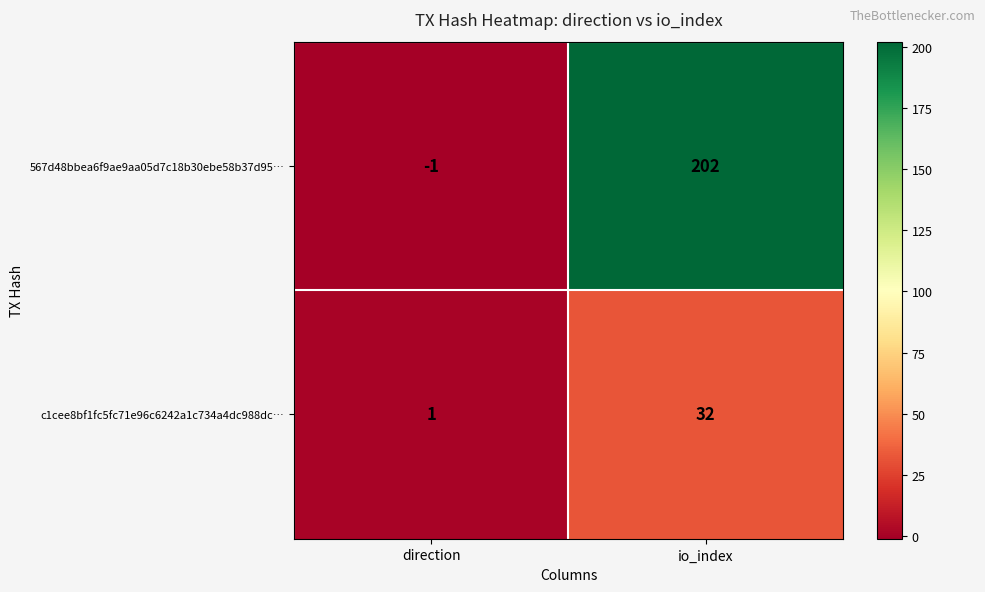

Which label corresponds to the largest value in the chart?

io_index